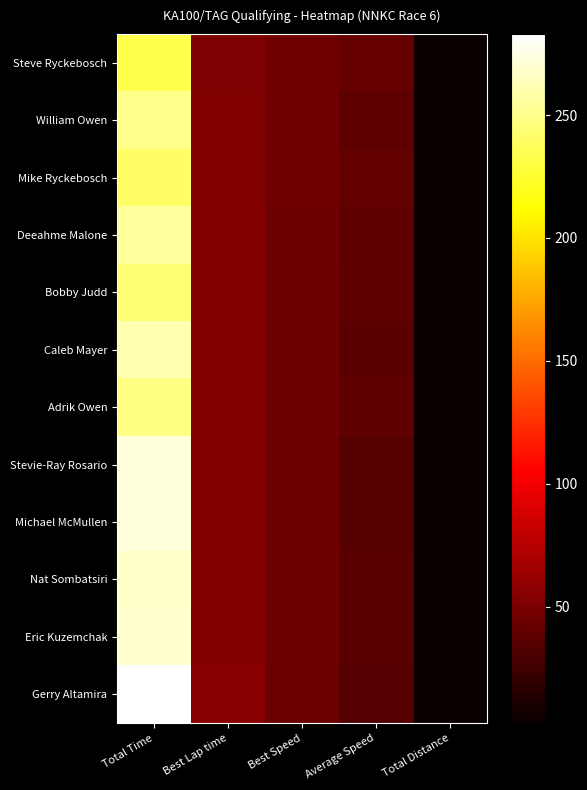

What is the total value across all series at Best Lap time?

641.6